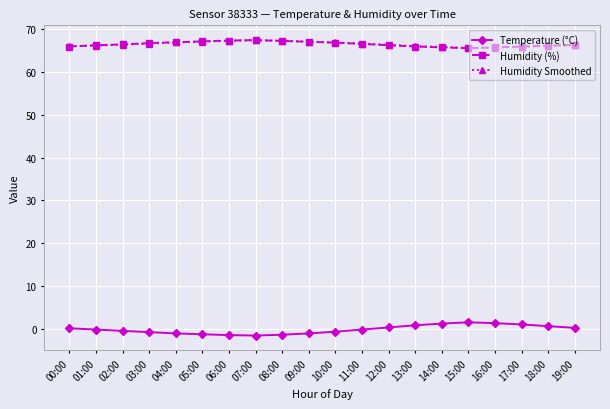

What position from the right is 17:00?

3